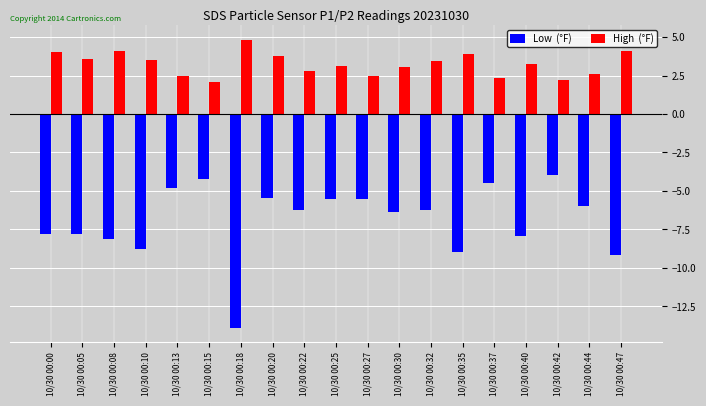

What is the total value across all series at 10/30 00:32?

-2.7